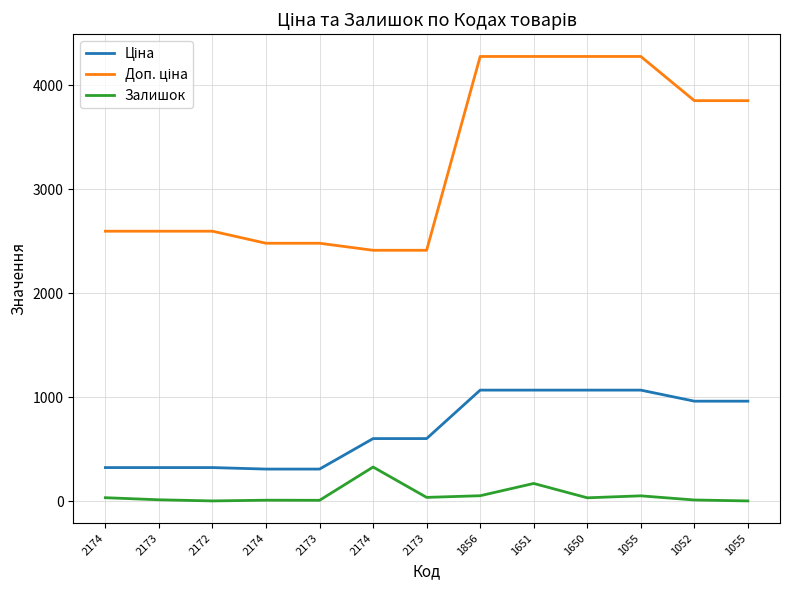

List the series in order of their peak value, lowest first.

Залишок, Ціна, Доп. ціна